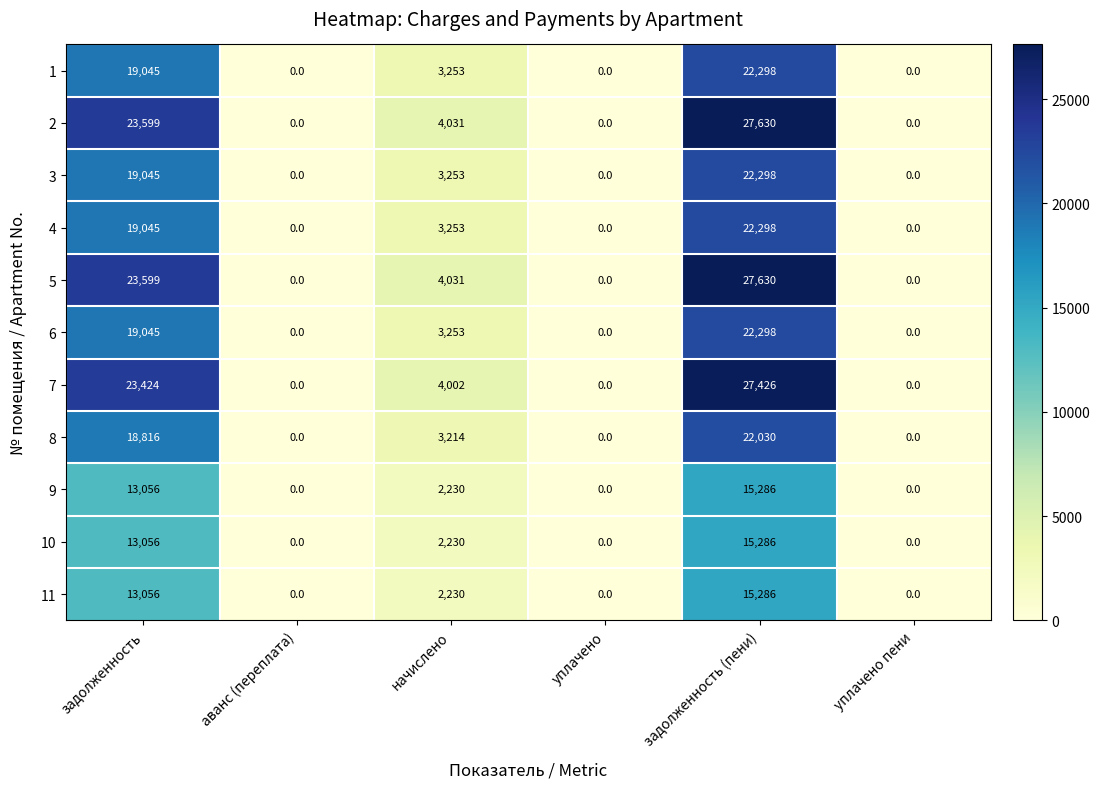

At which category is the sum across all series the highest?

задолженность (пени)